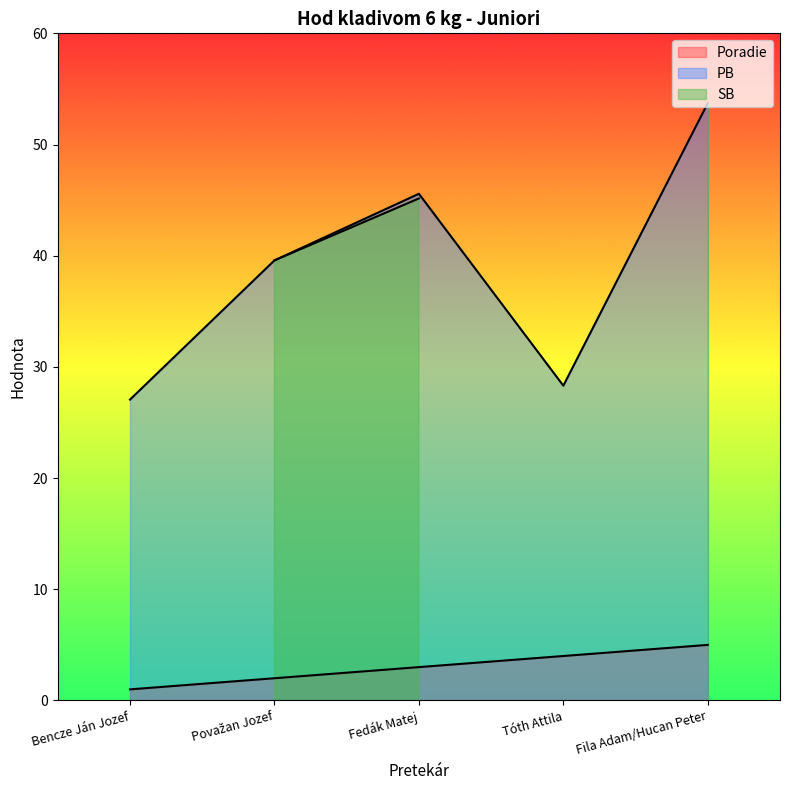

What is the average value of the Poradie series?

3.0